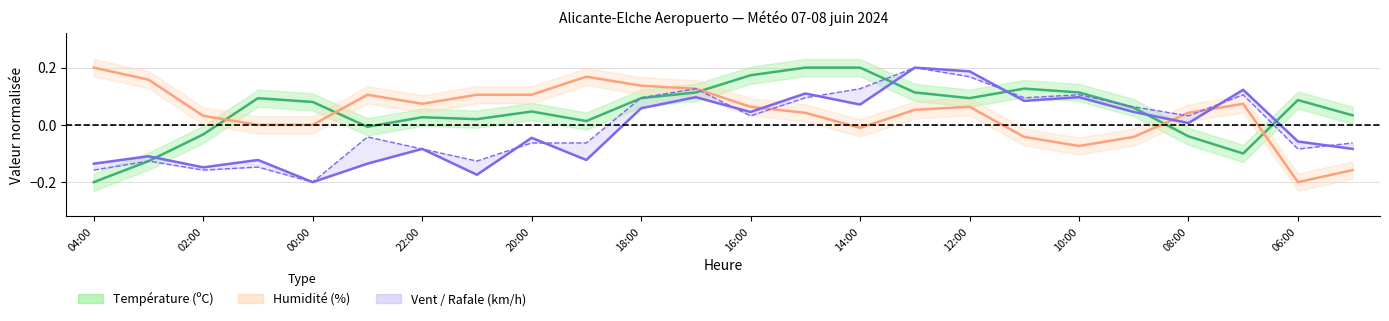

Which series has the widest spread of values?

Température (ºC)